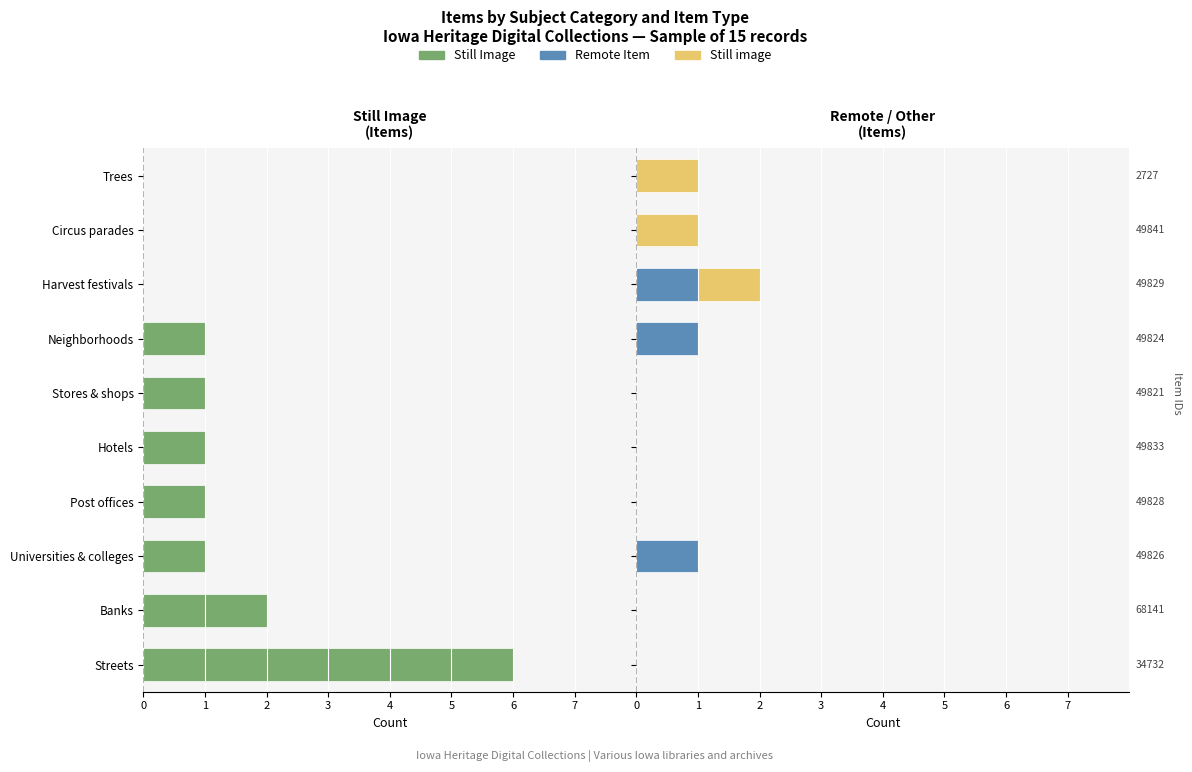

Between Post offices and Hotels, which series saw the biggest shift?

Still Image